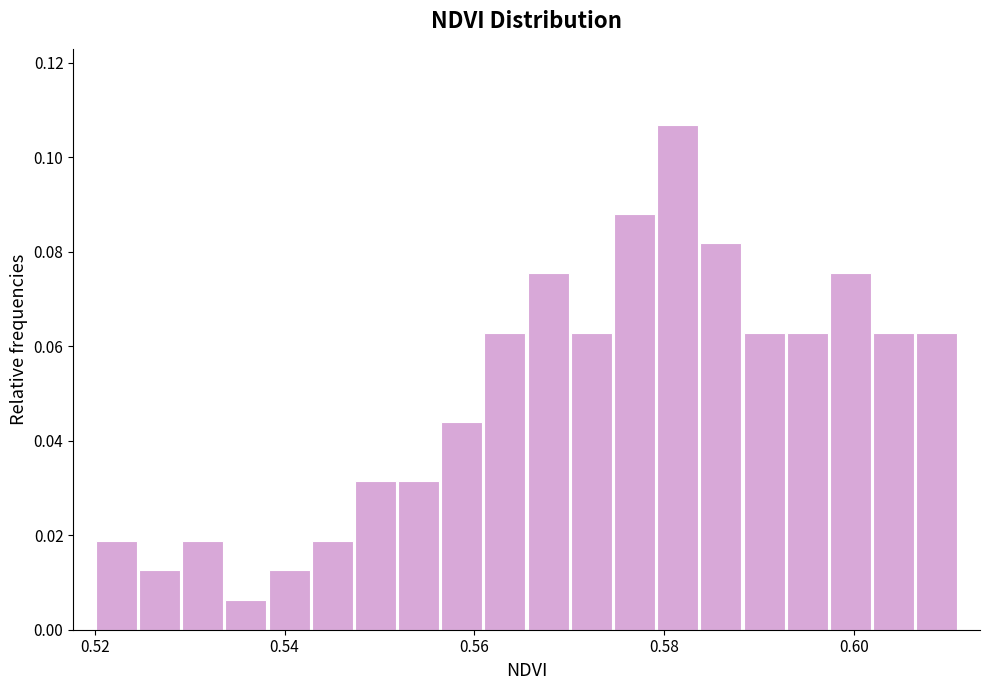

Read against the x-axis, roughly where is the centre of the tallest bar?

0.582